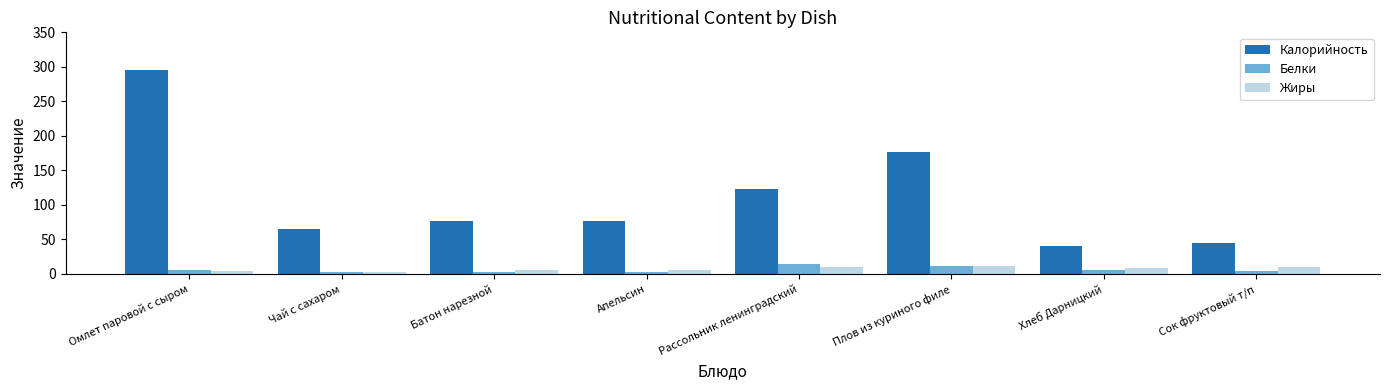

What is the sum of all Калорийность values?

898.0